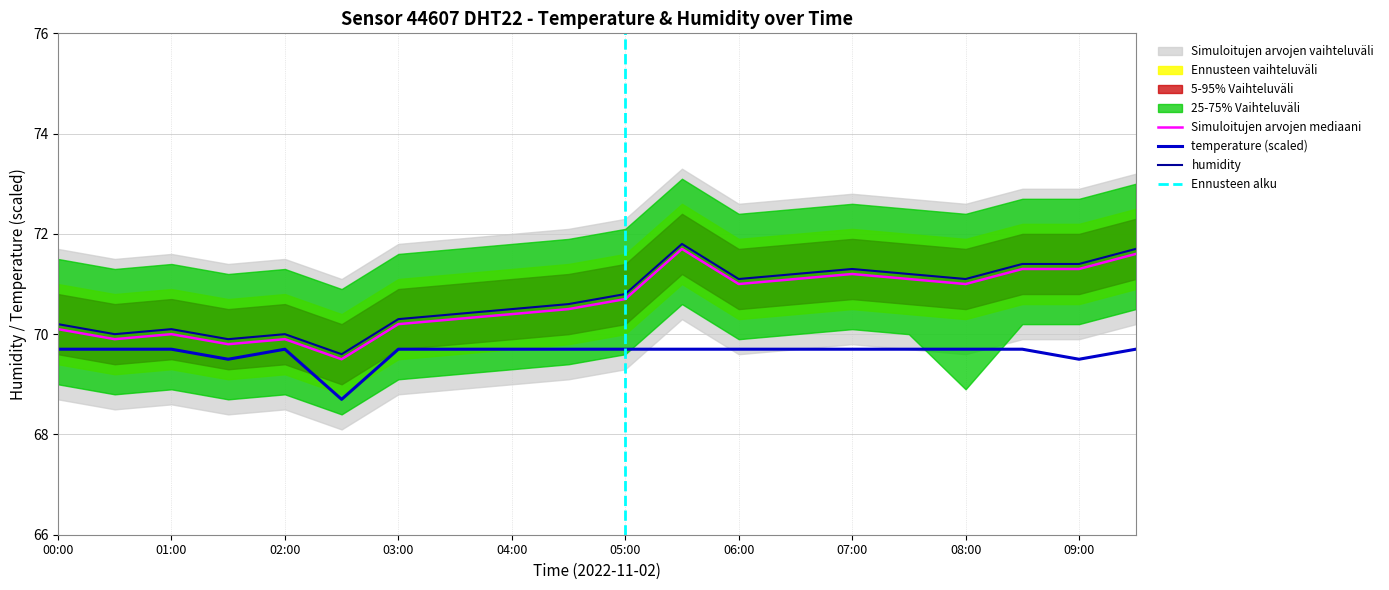

In humidity_high, how many points are lower than both neighbors (excluding endpoints)?

5